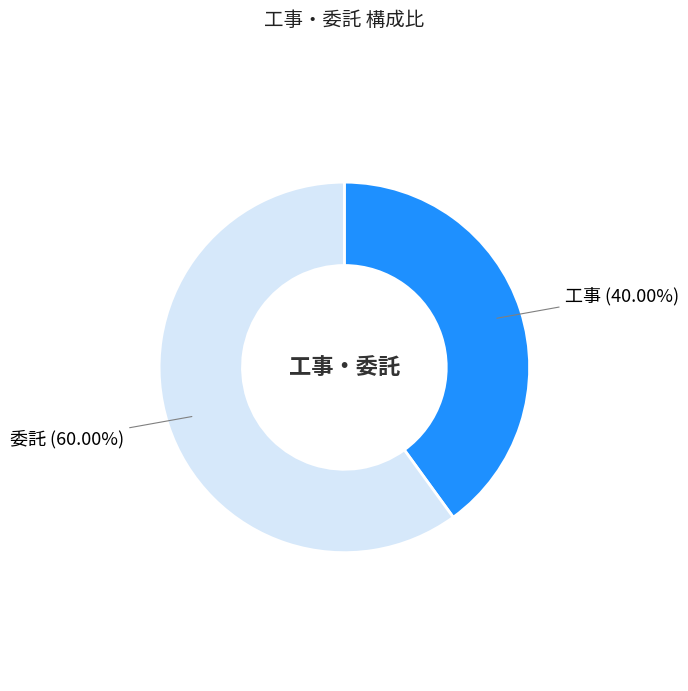

Is there a majority slice in this chart?

Yes